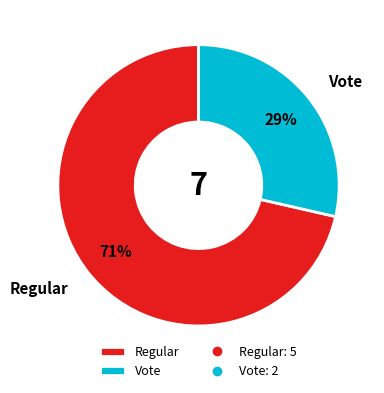

Count the number of slices in the pie.

2